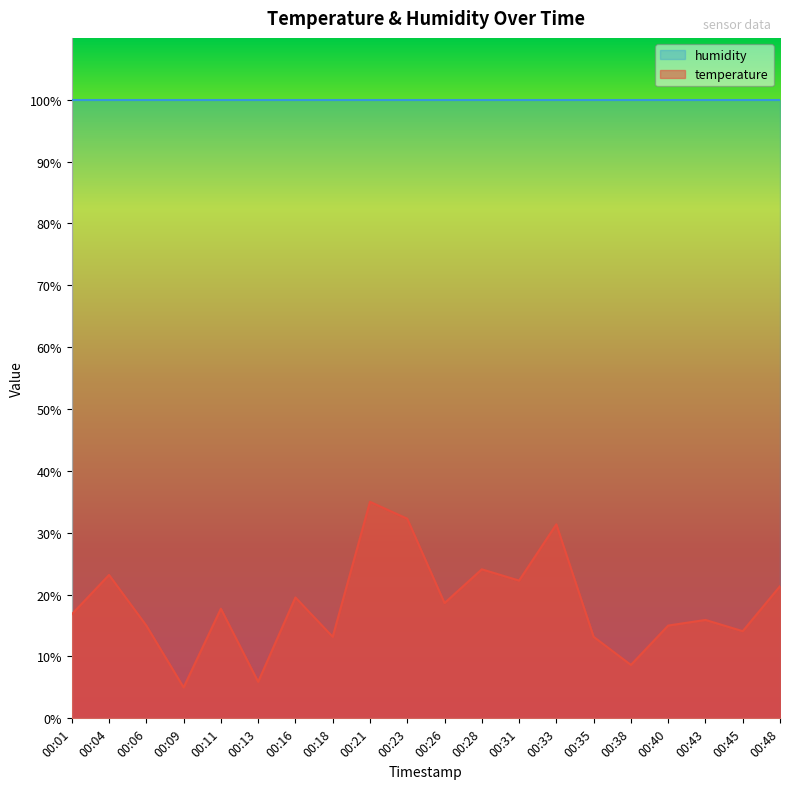

Reading left to right, transcribe all the data shown in this chart.

00:01=16.8	00:04=23.2	00:06=15.0	00:09=5.0	00:11=17.7	00:13=5.9	00:16=19.5	00:18=13.2	00:21=35.0	00:23=32.3	00:26=18.6	00:28=24.1	00:31=22.3	00:33=31.4	00:35=13.2	00:38=8.6	00:40=15.0	00:43=15.9	00:45=14.1	00:48=21.4